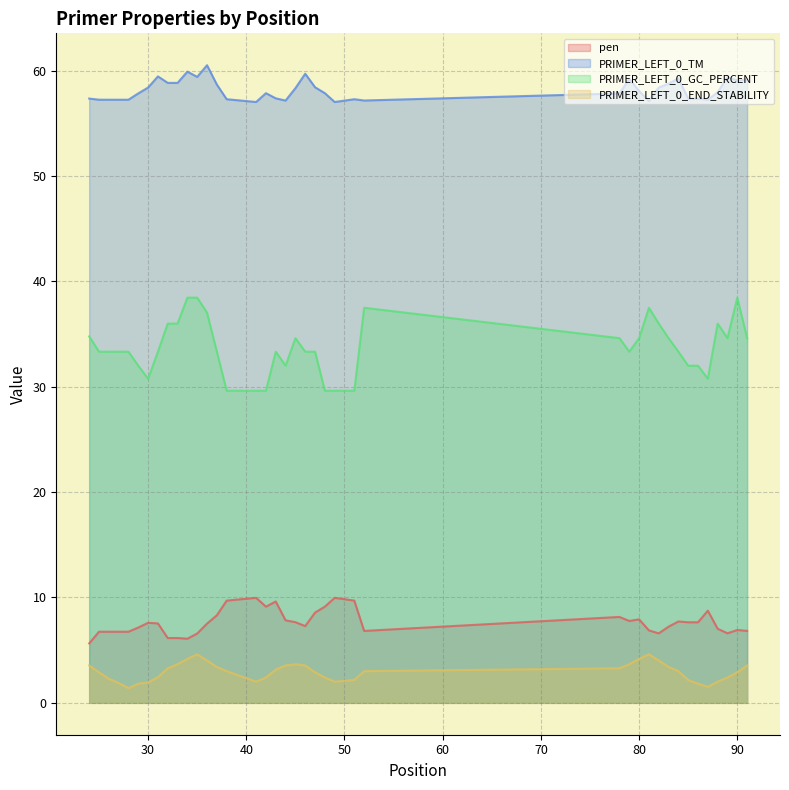

What is the lowest value of the PRIMER_LEFT_0_END_STABILITY series?

1.4